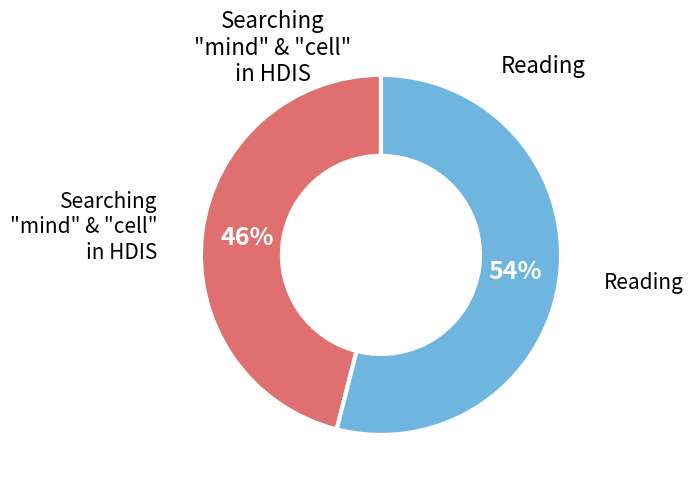

Is there a majority slice in this chart?

Yes